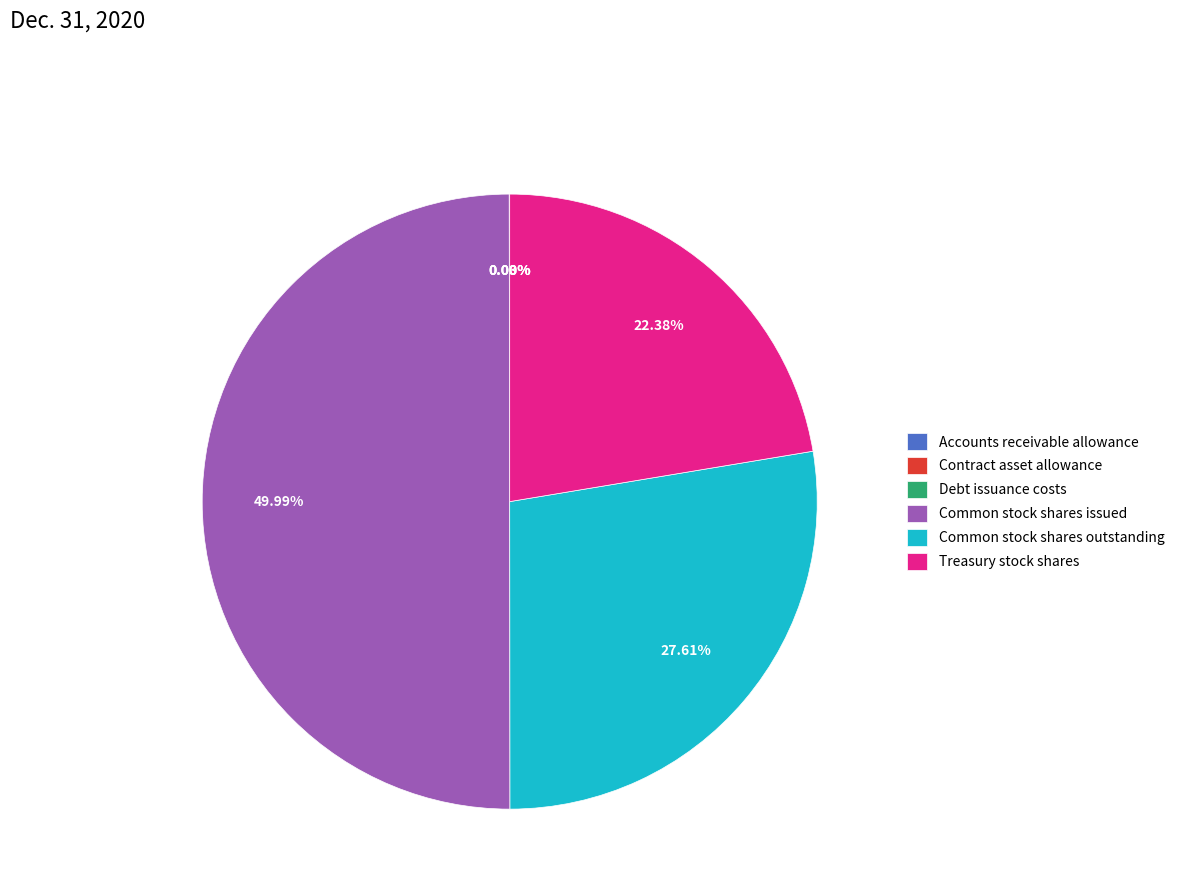

Which slice is the largest?

Common stock shares issued